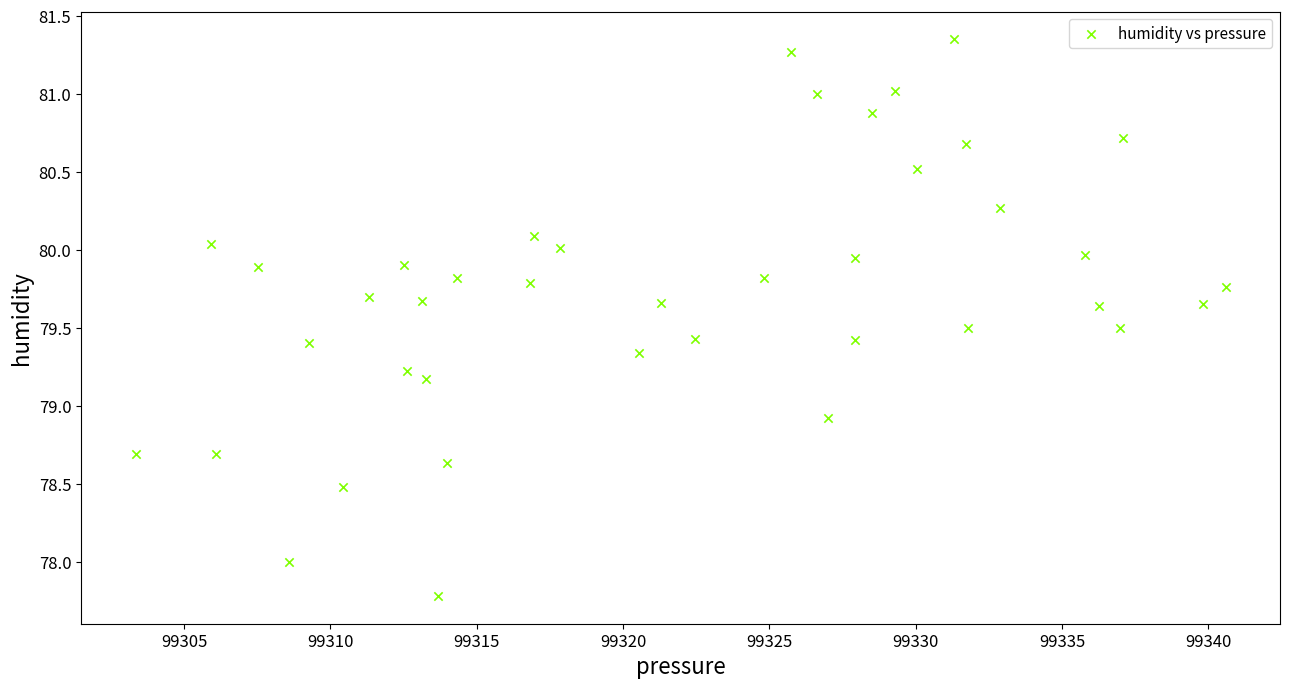

What Y value in the scatter plot is closest to 79?

78.9